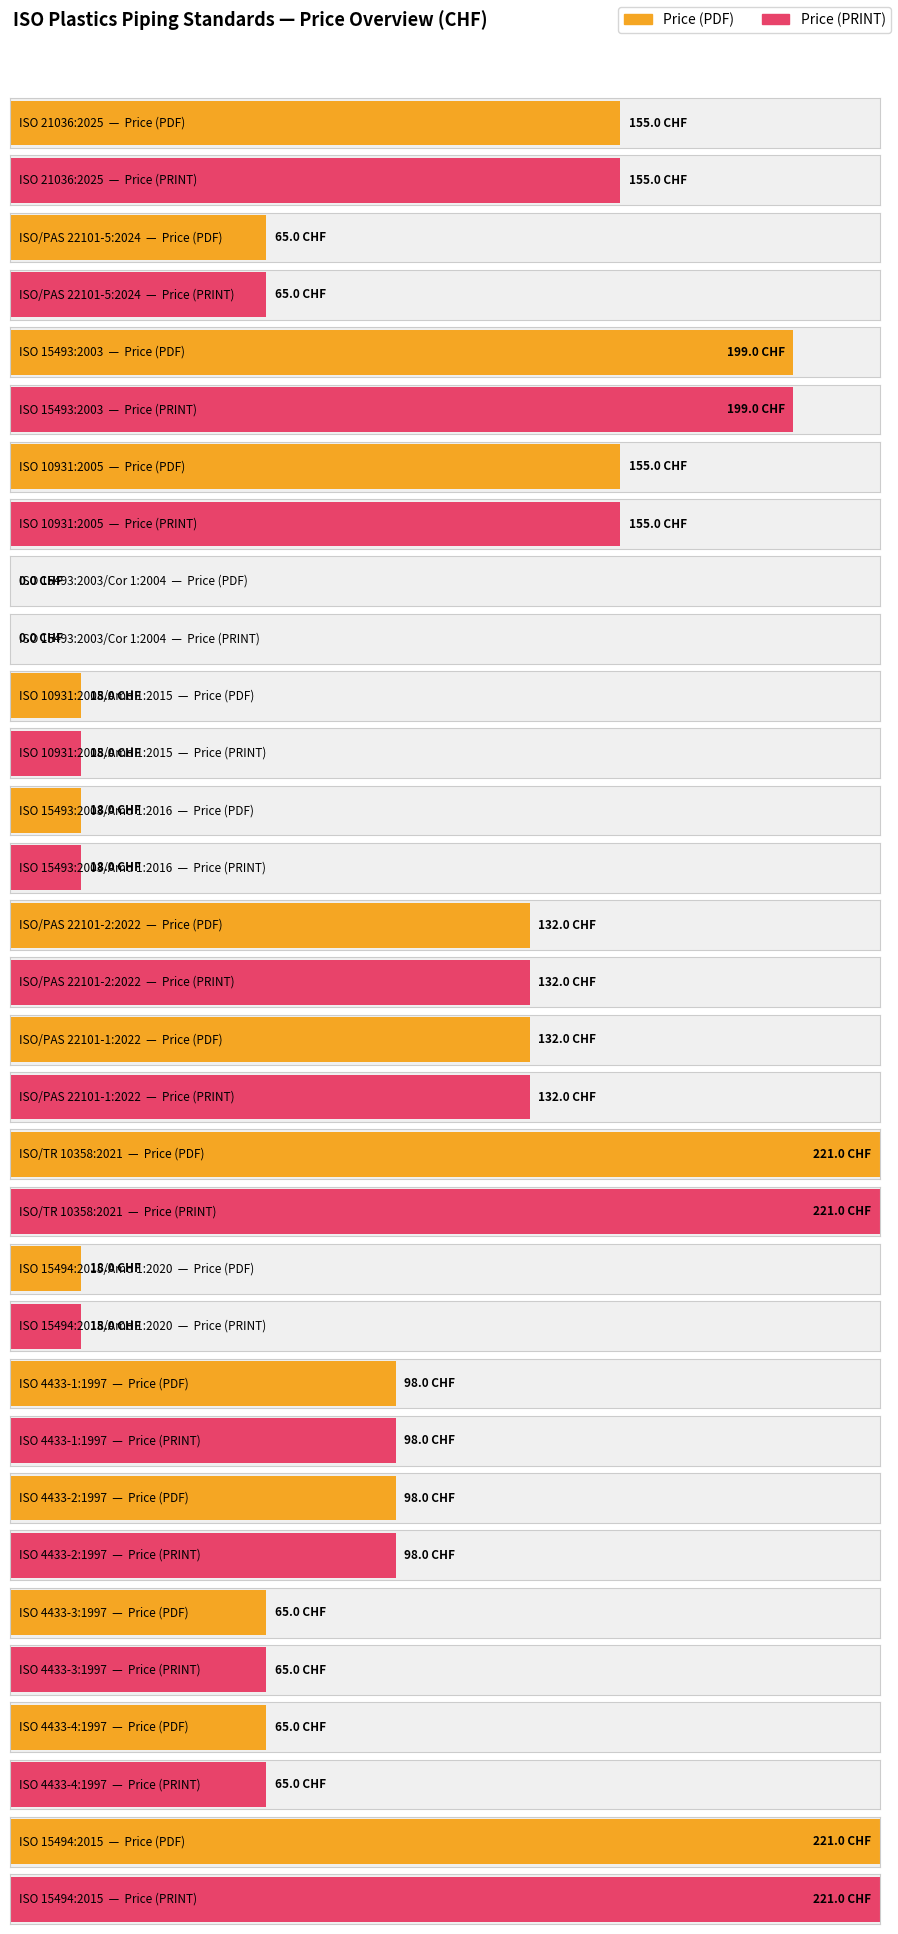

What is the total value across all series at ISO 4433-3:1997?

130